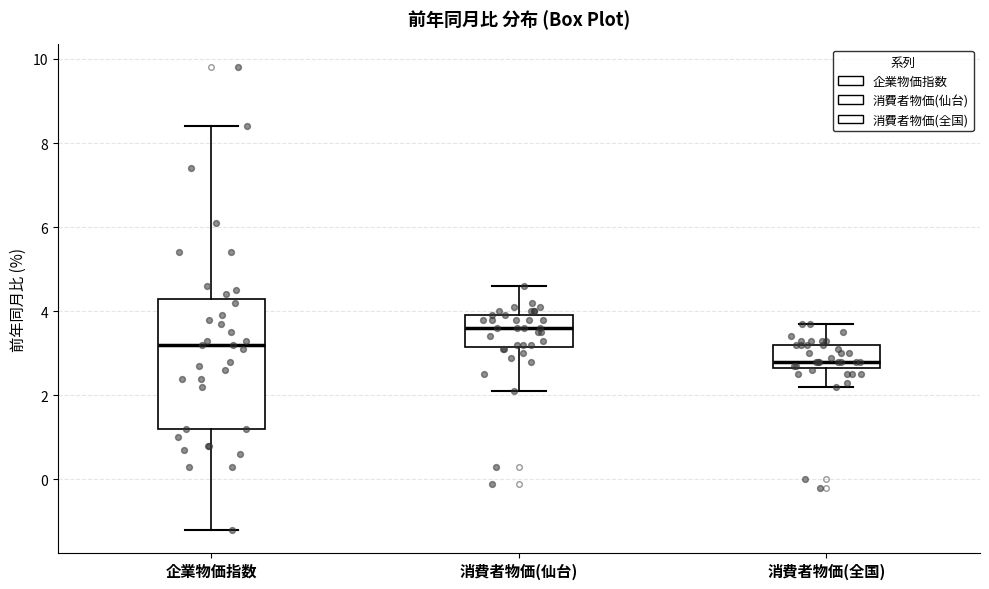

Which box's median line is the lowest?

消費者物価(全国)